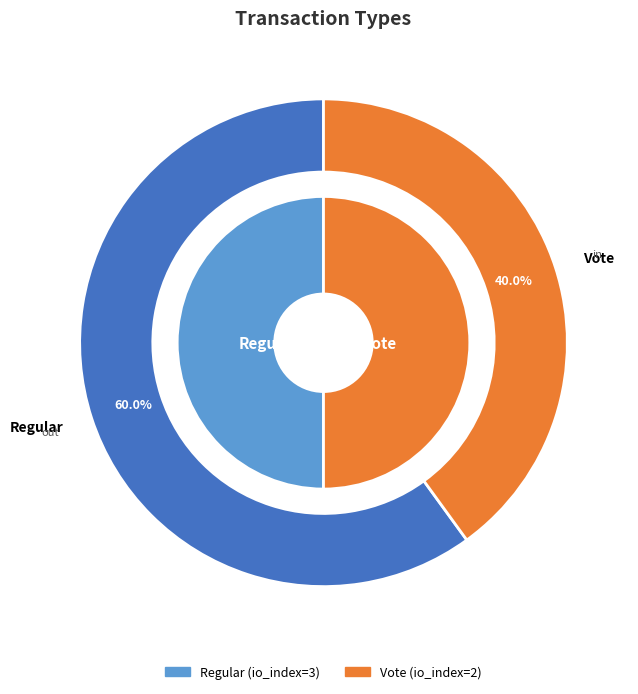

How many slices are in this pie chart?

2